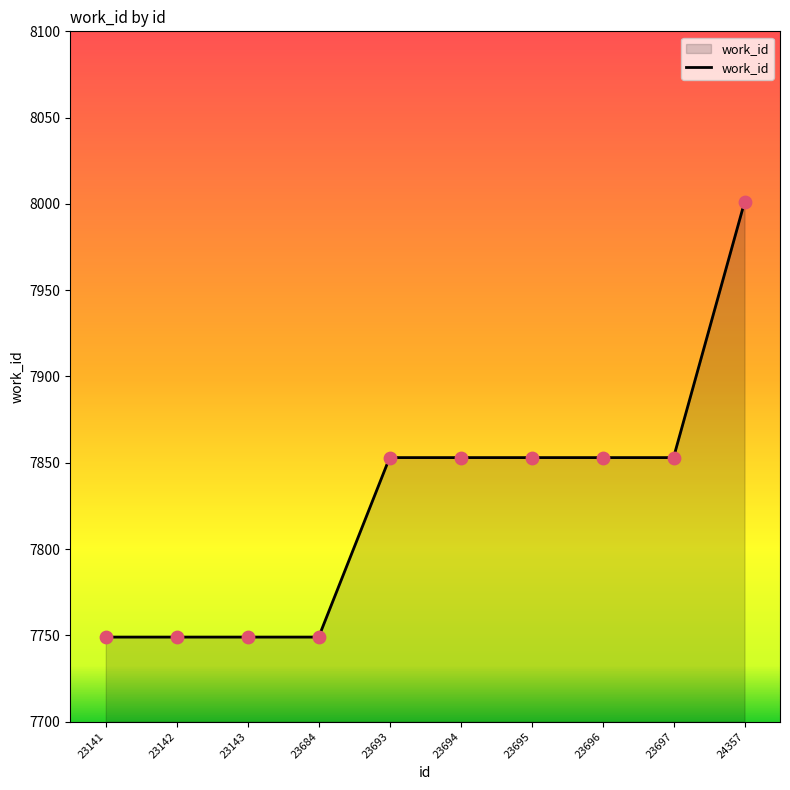

Between 24357 and 23141, which is larger?

24357